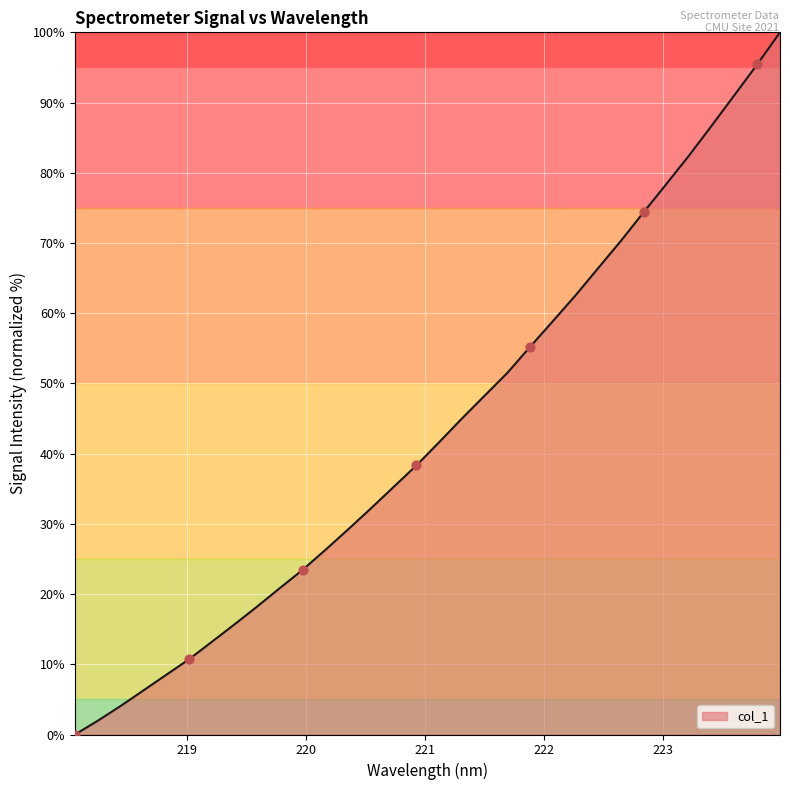

What is the maximum value shown in the chart?

100.0